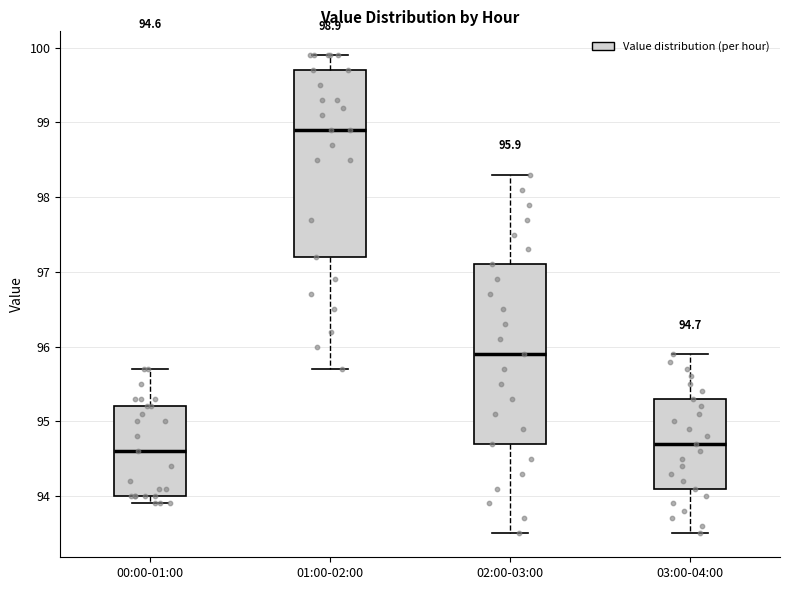

Which box's median line is the highest?

01:00-02:00